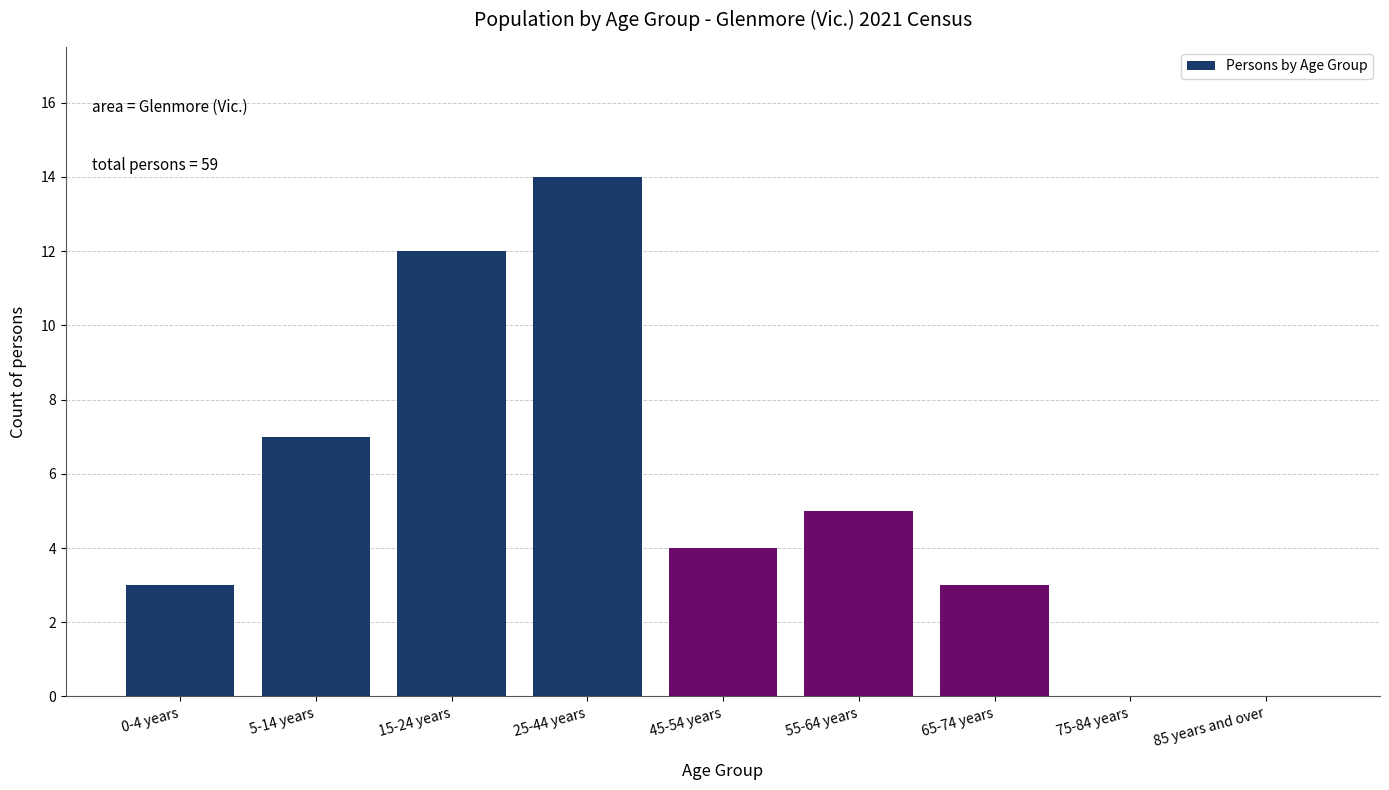

Reading left to right, transcribe all the data shown in this chart.

0-4 years=3	5-14 years=7	15-24 years=12	25-44 years=14	45-54 years=4	55-64 years=5	65-74 years=3	75-84 years=0	85 years and over=0